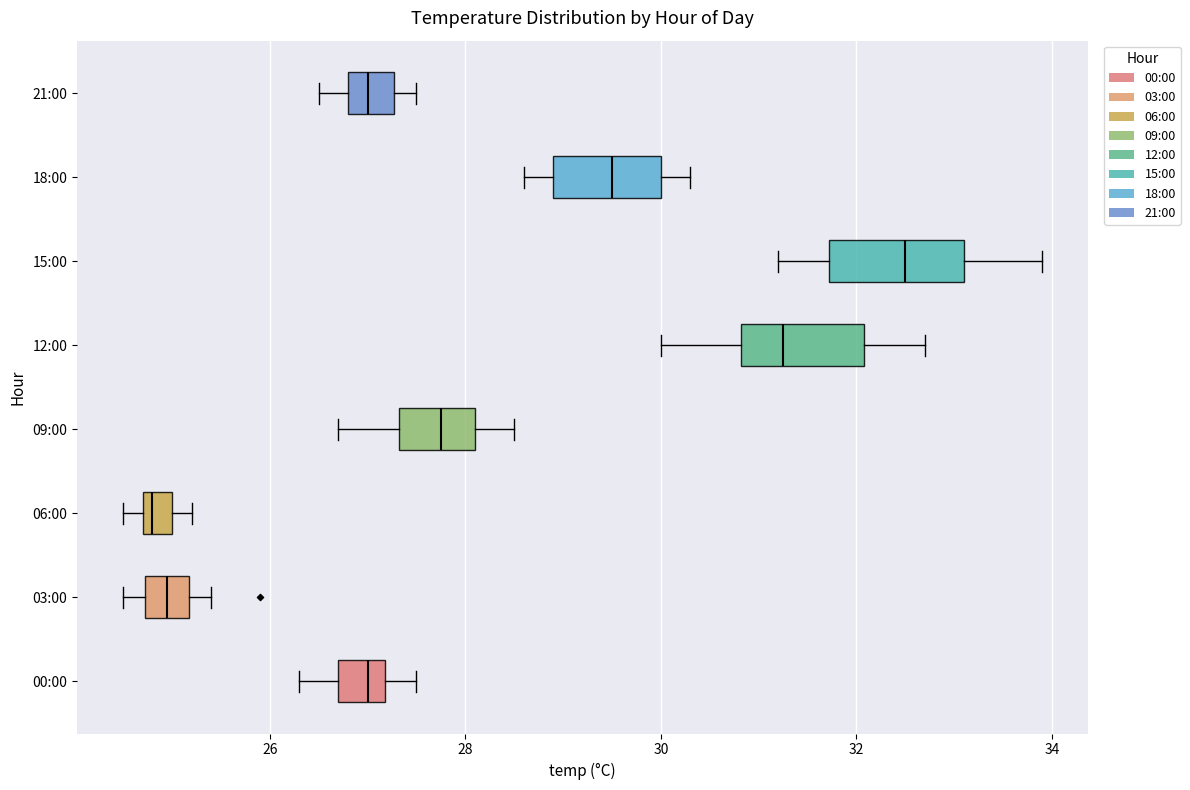

Where does the left whisker of the box for 21:00 end on the x-axis? The values are not printed on the chart, so give them approximately, as read against the axis.

26.6